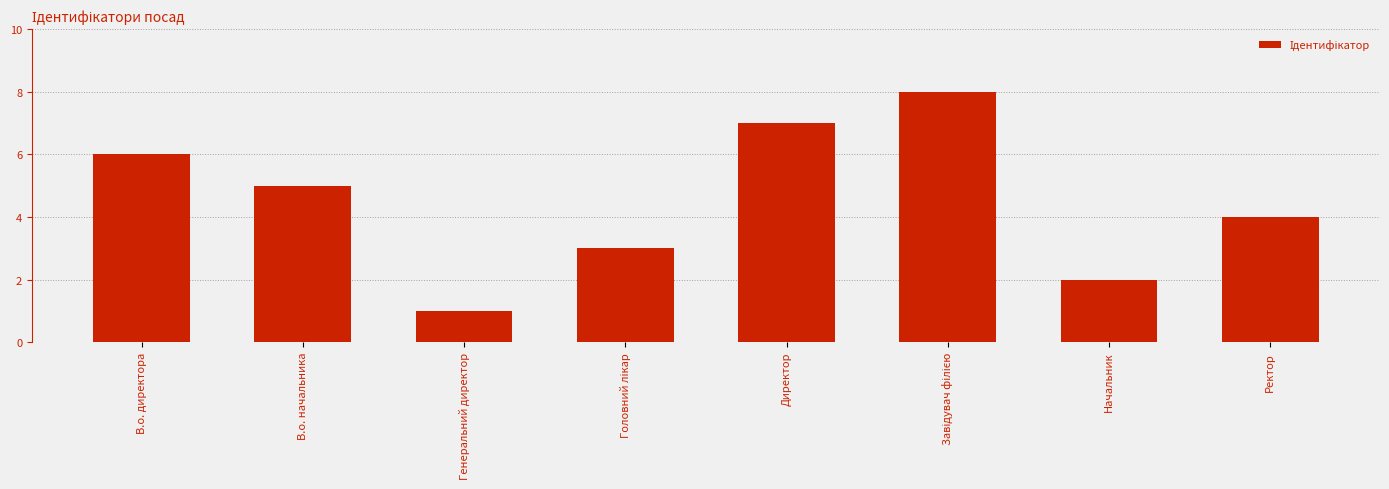

What position from the right is Генеральний директор?

6